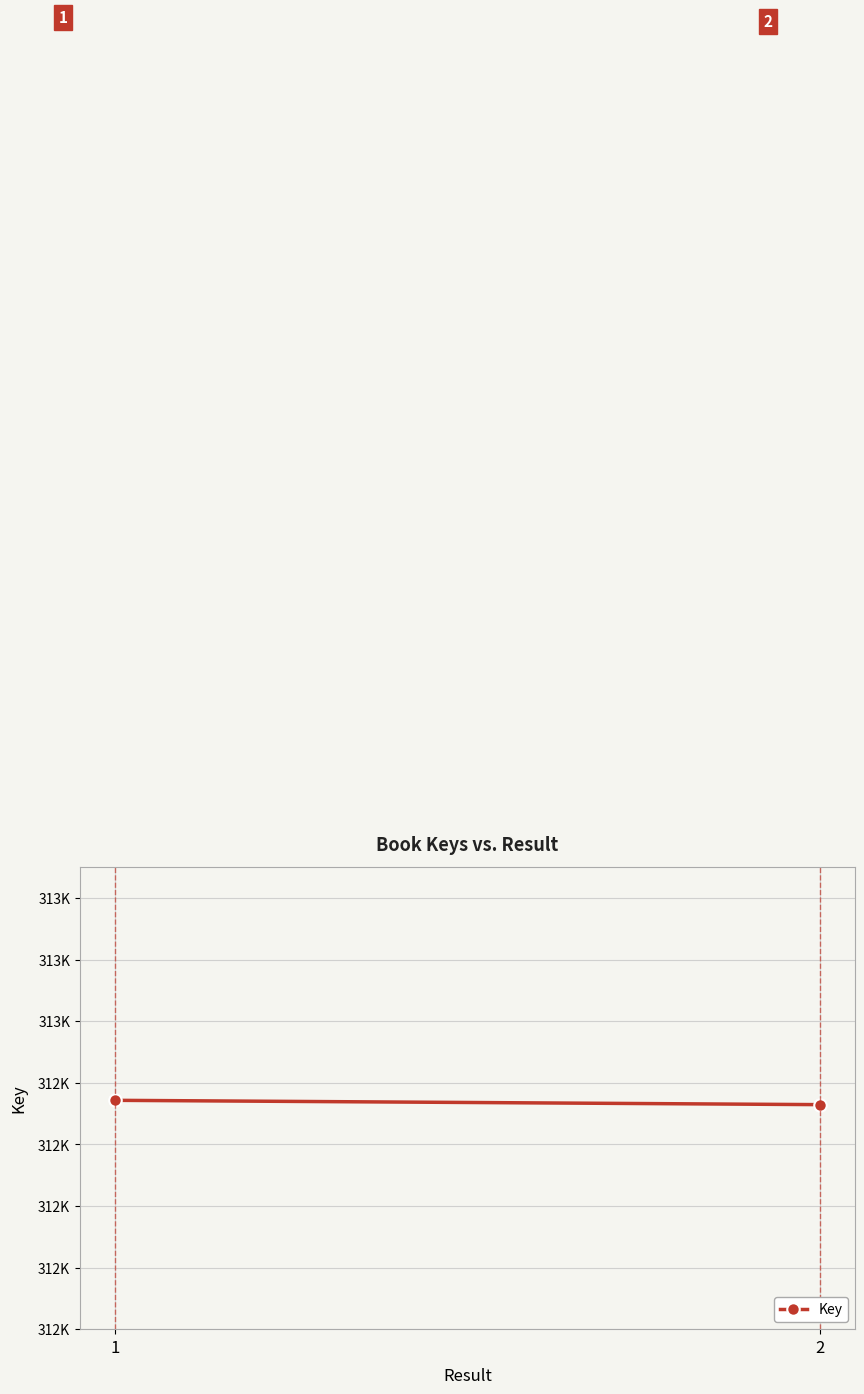

List the labels in order of value, largest first.

1, 2